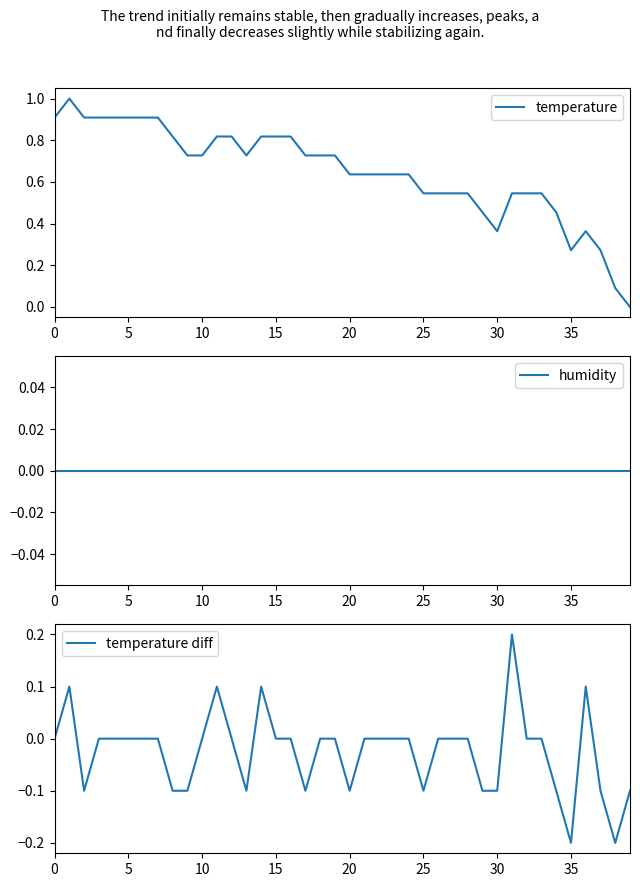

Does the chart display data point markers on the line(s)?

No